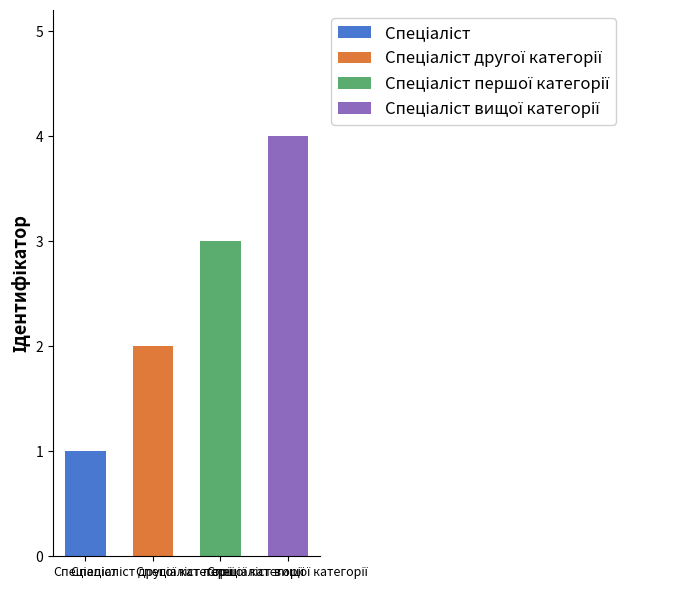

Where is the data nearest to the value 2?

Спеціаліст другої категорії